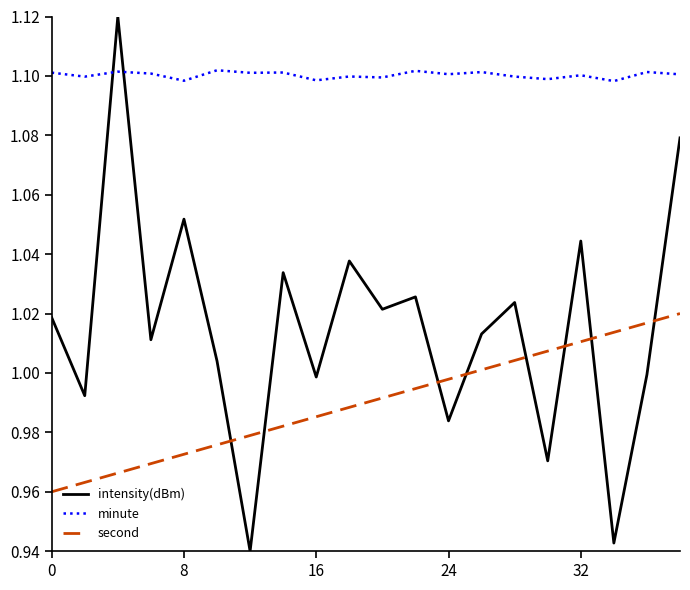

How many times do intensity(dBm) and minute cross each other?

2